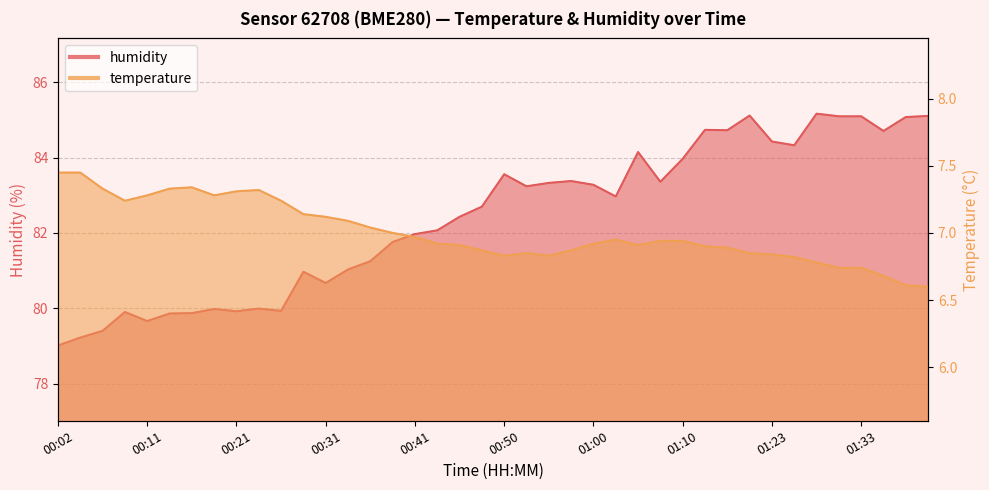

The value of temperature at 01:26 is 6.8. True or false?

True